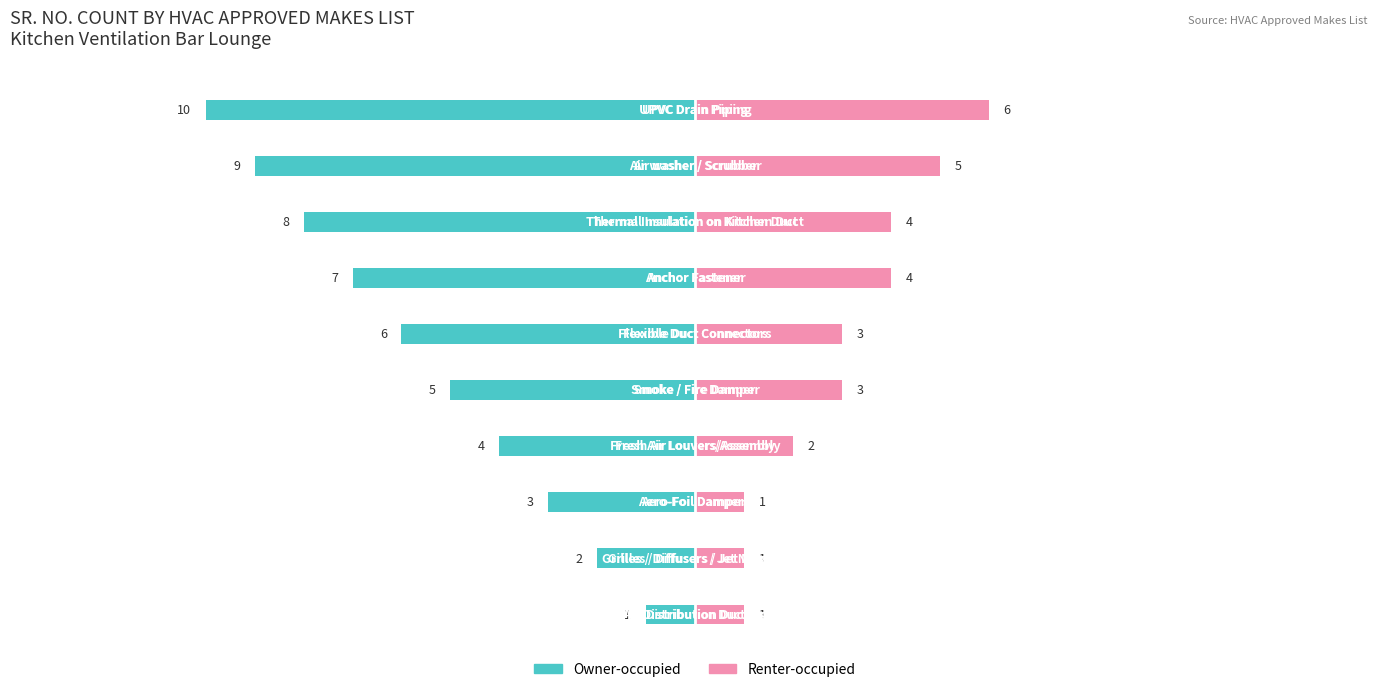

Count the Renter-occupied values in the range 1 to 4.

8